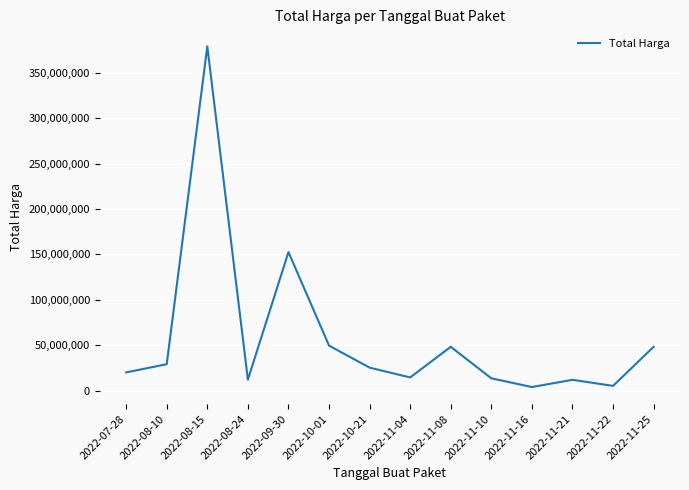

What is the sum of all values?

812020000